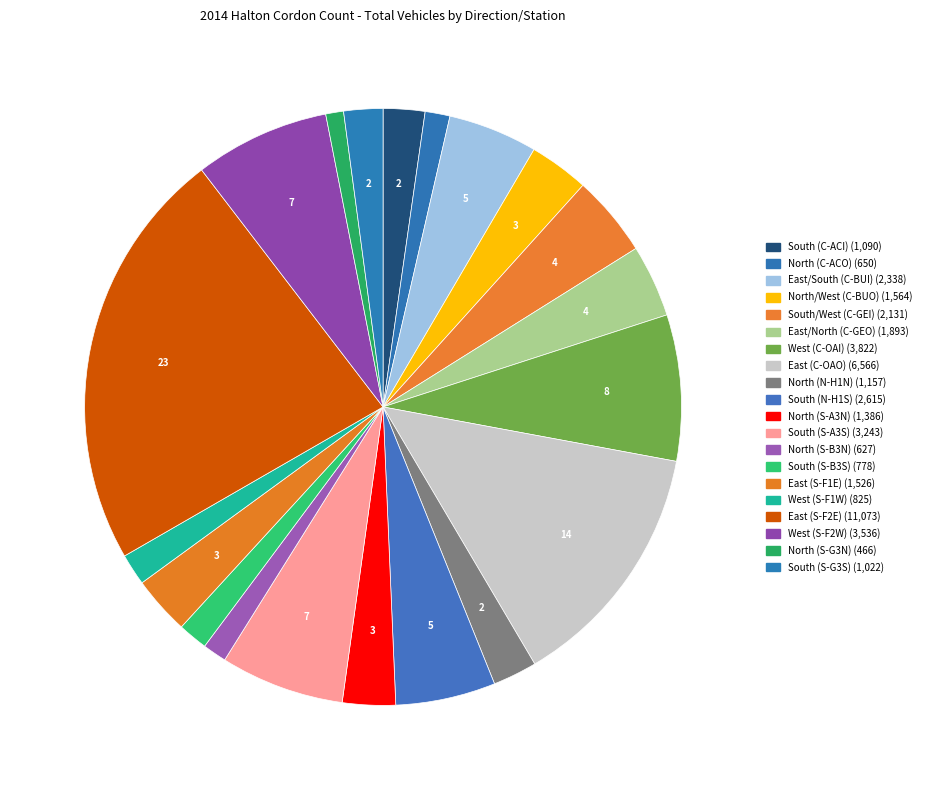

How many slices are in this pie chart?

20